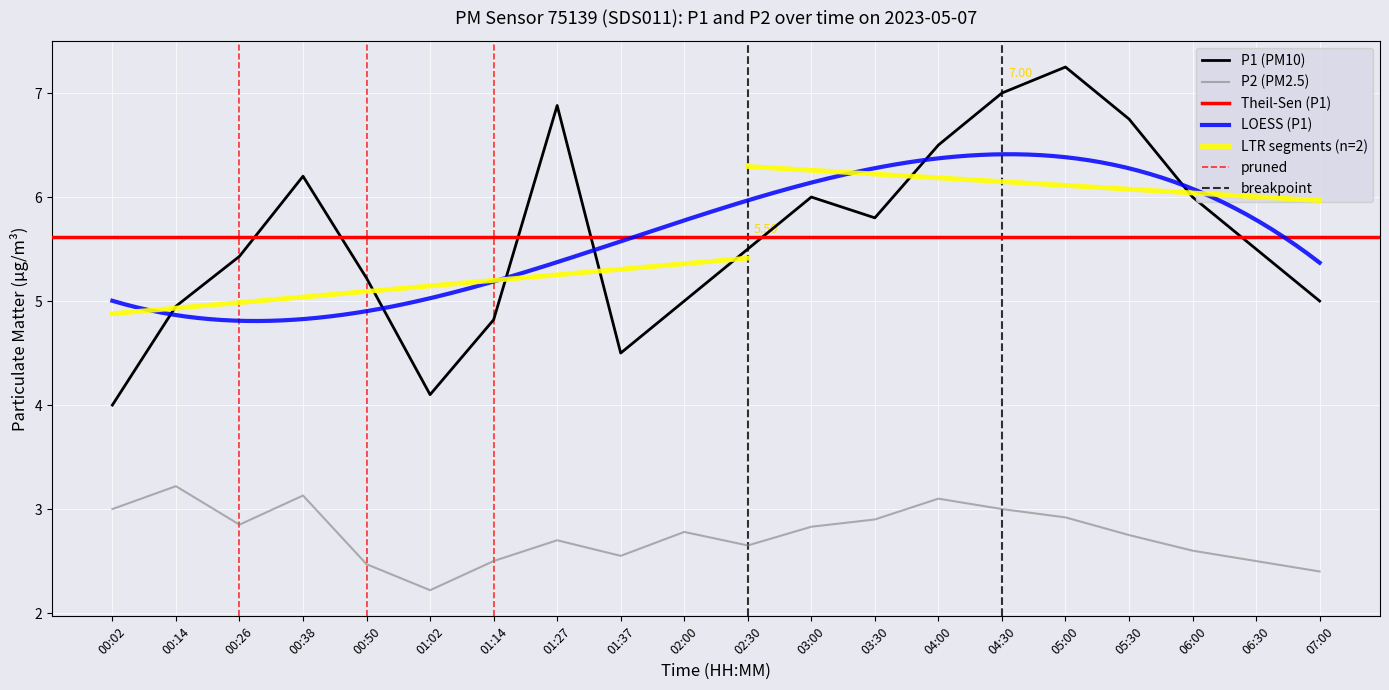

The value of P1 at 00:14 is 5.0. True or false?

True